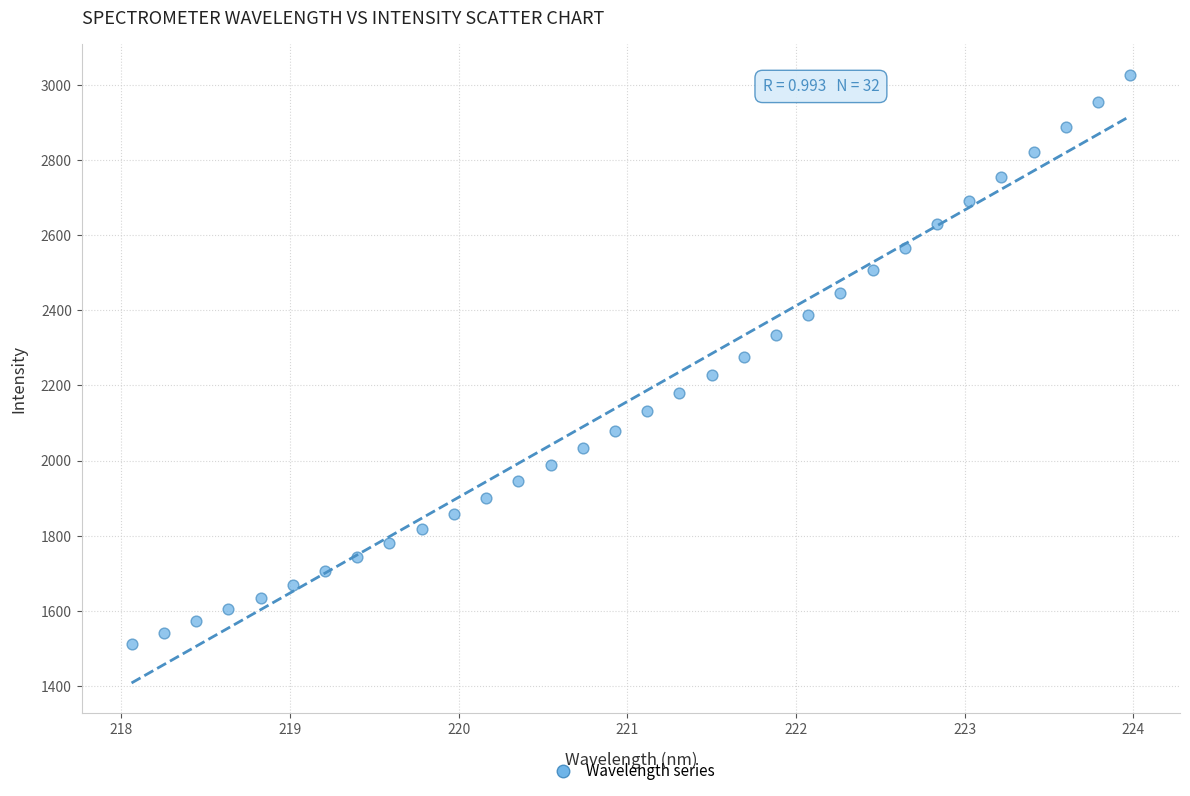

What is the range of X values (max minus min)?

5.9